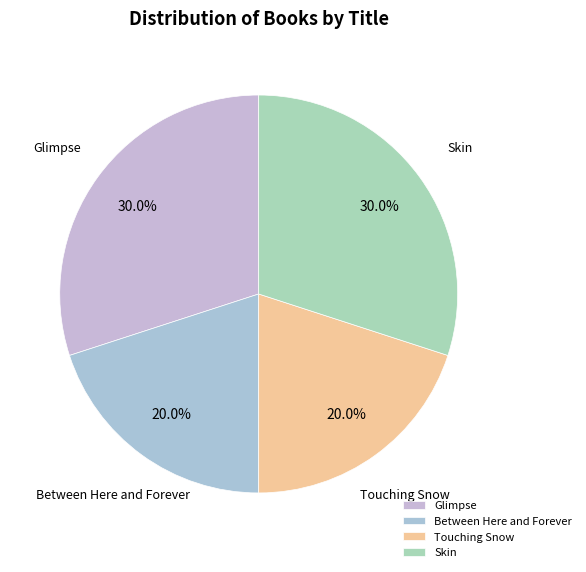

How many segments does this pie chart have?

4